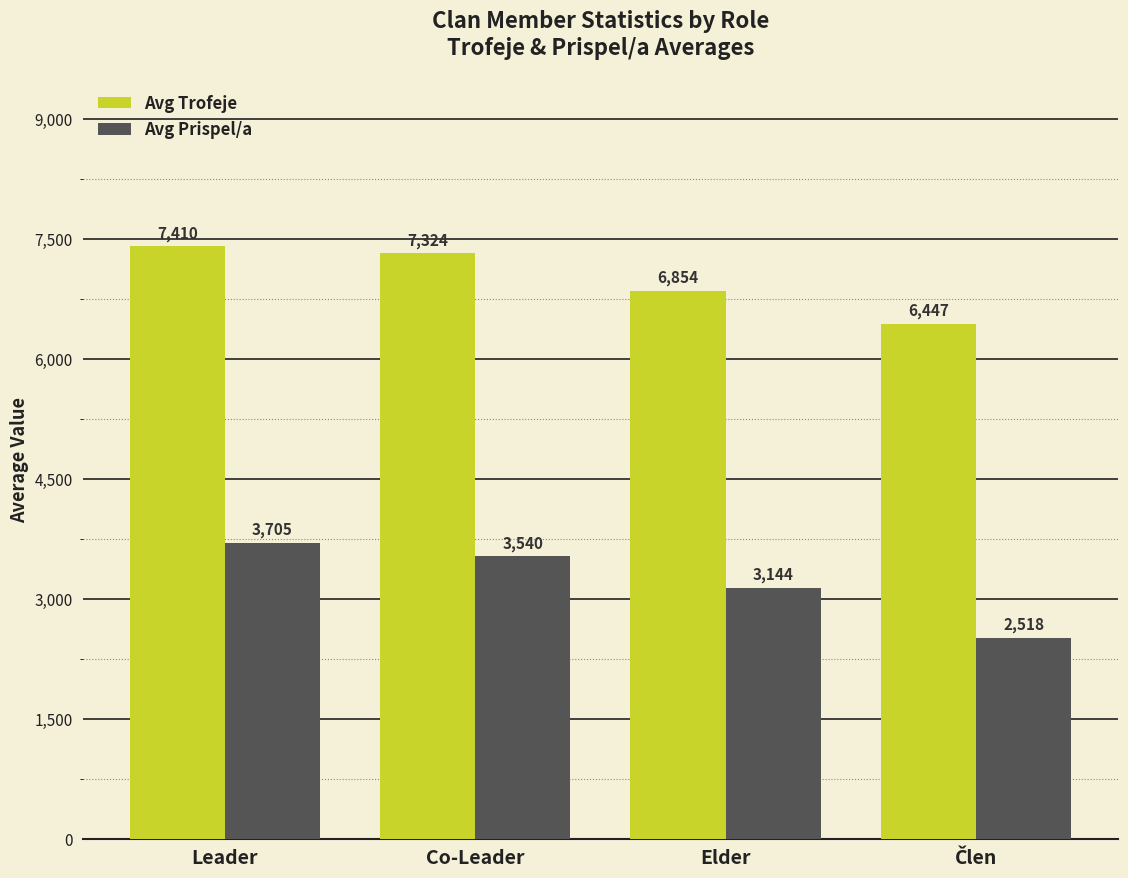

What is the minimum value shown in the chart?

2518